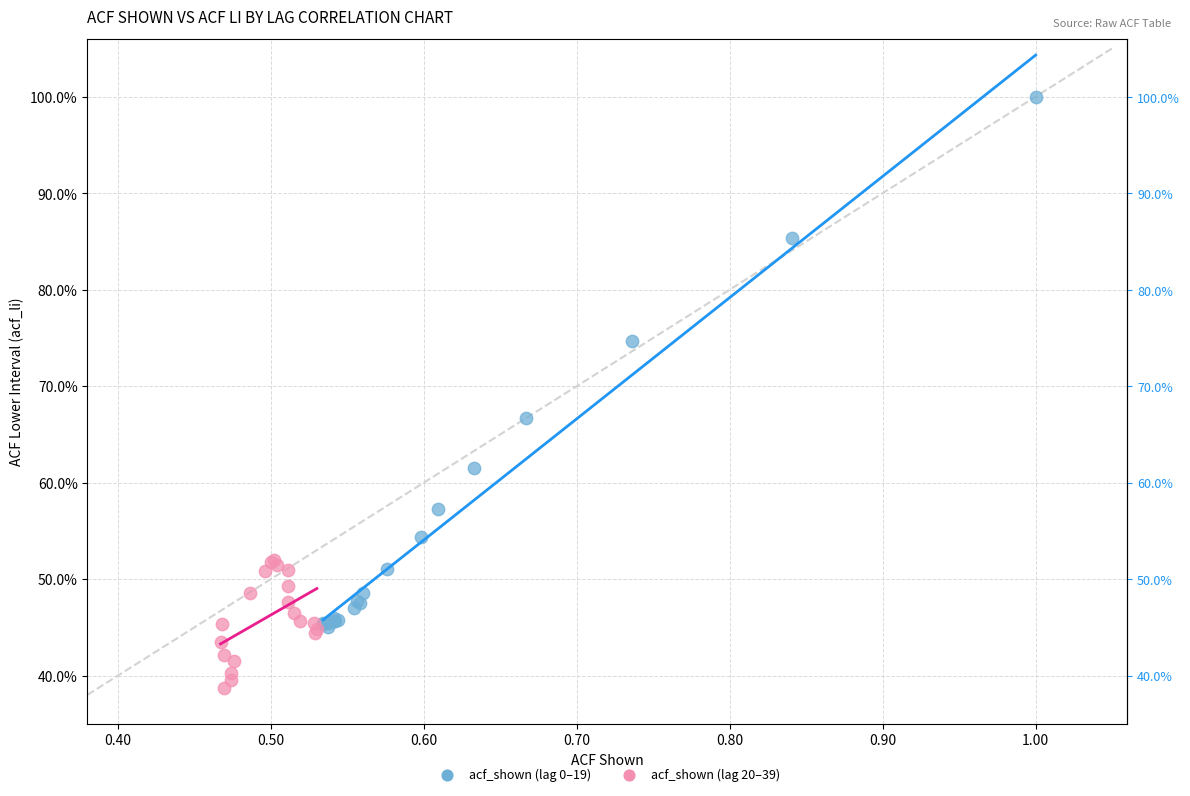

Which series has the largest Y range (max minus min)?

acf_shown (lag 0–19)